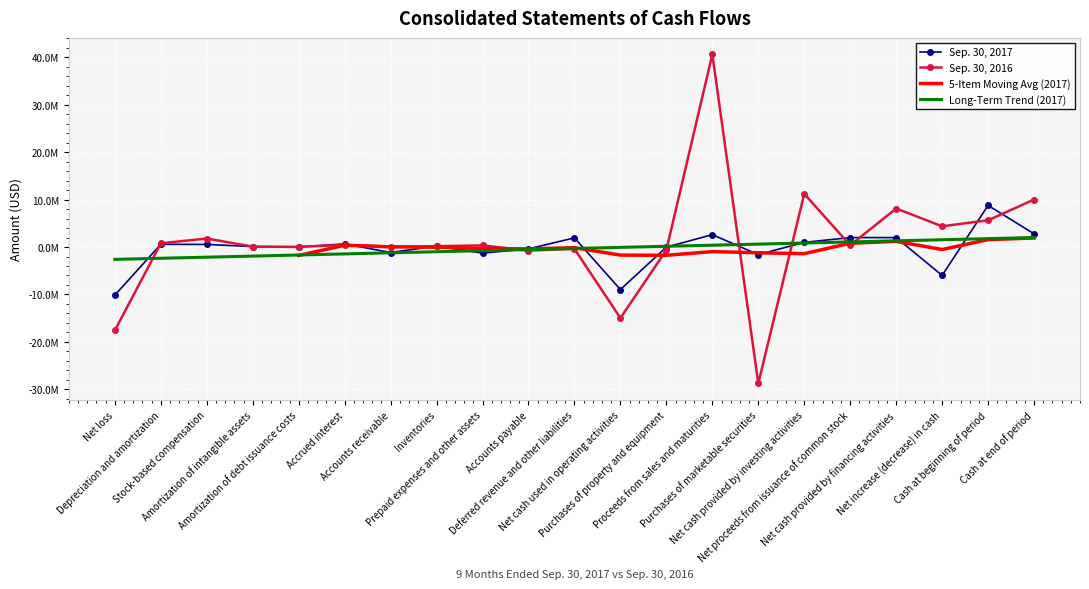

After their last crossing, which series has the higher values: Sep. 30, 2017 or Sep. 30, 2016?

Sep. 30, 2016